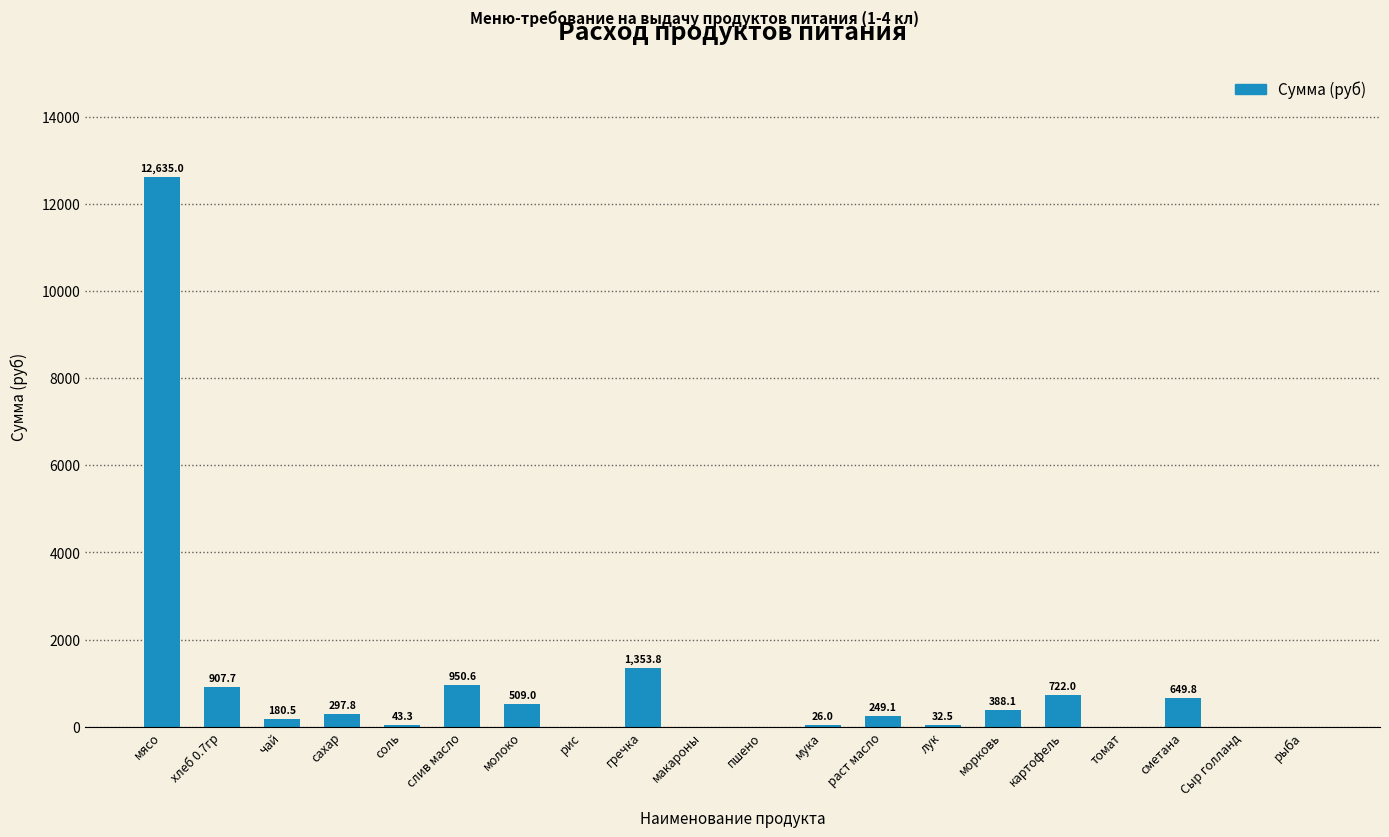

Reading left to right, list all the values displayed in this chart.

мясо=12635.0	хлеб 0.7гр=907.7	чай=180.5	сахар=297.8	соль=43.3	слив масло=950.6	молоко=509.0	рис=0.0	гречка=1353.8	макароны=0.0	пшено=0.0	мука=26.0	раст масло=249.1	лук=32.5	морковь=388.1	картофель=722.0	томат=0.0	сметана=649.8	Сыр голланд=0.0	рыба=0.0